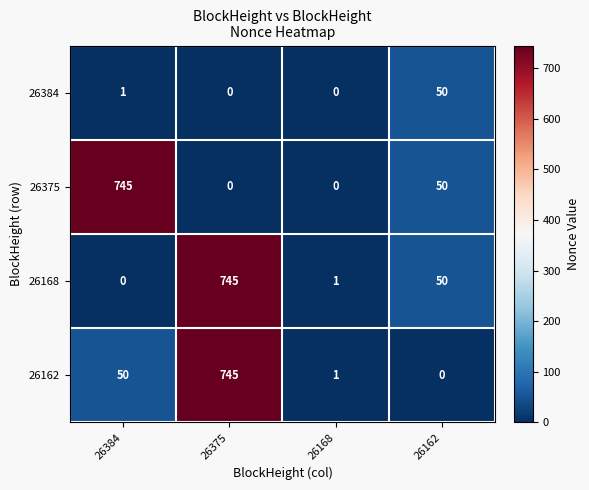

What is the maximum value shown in the chart?

745